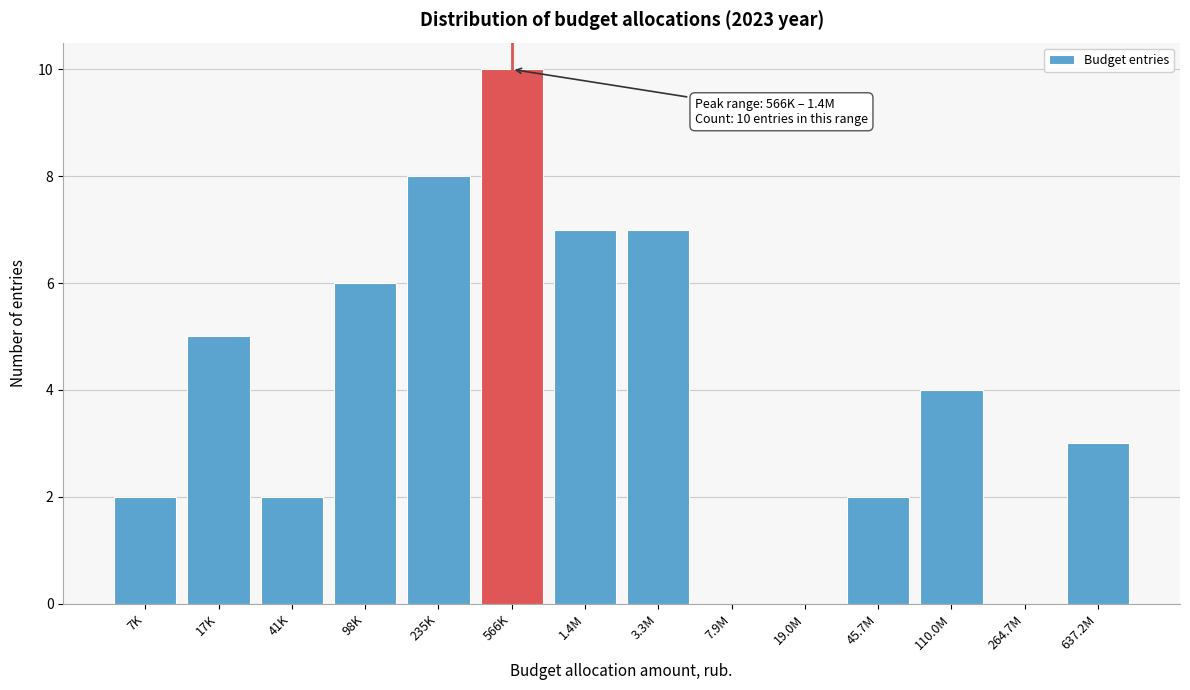

Reading right to left, list all the values displayed in this chart.

637.2M=3	264.7M=0	110.0M=4	45.7M=2	19.0M=0	7.9M=0	3.3M=7	1.4M=7	566K=10	235K=8	98K=6	41K=2	17K=5	7K=2